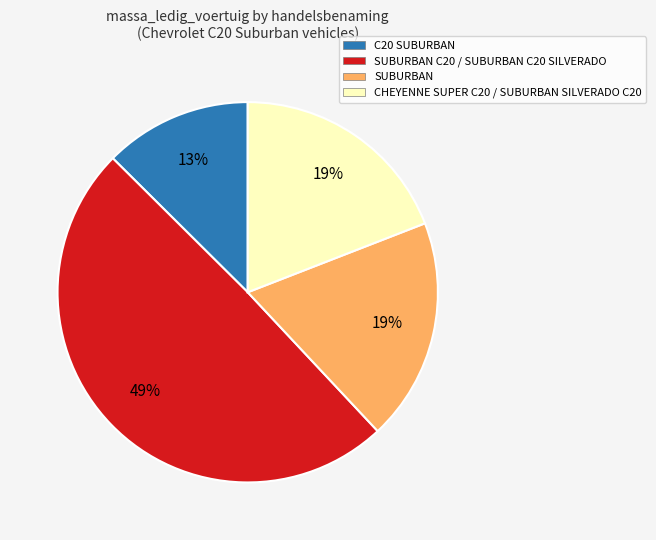

Is C20 SUBURBAN the majority of the pie?

No